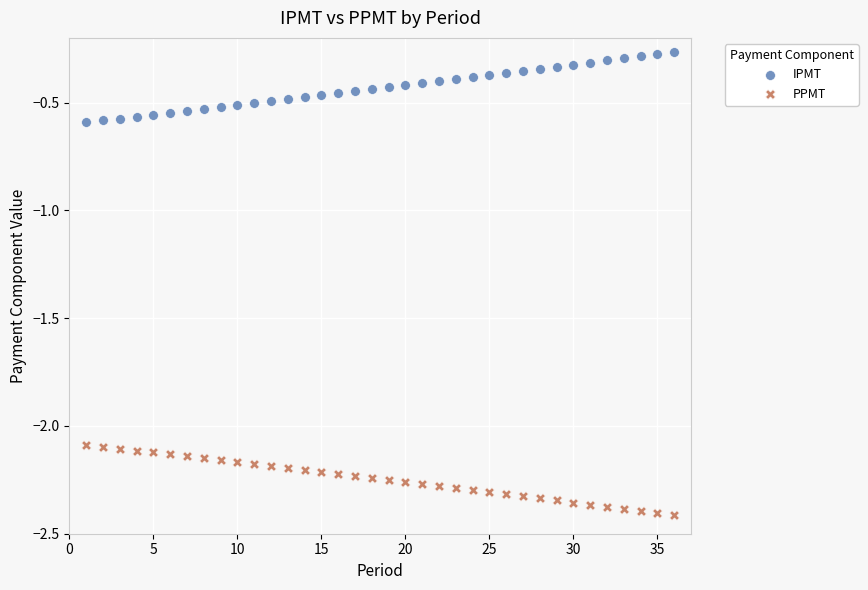

Across all data points, what is the range of X values (max minus min)?

35.0